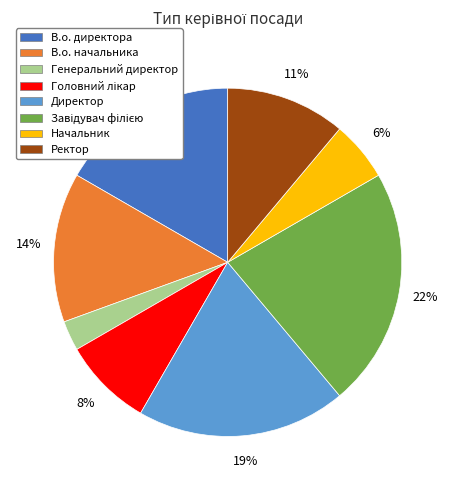

Combined, do Директор and Начальник account for over 50%?

No